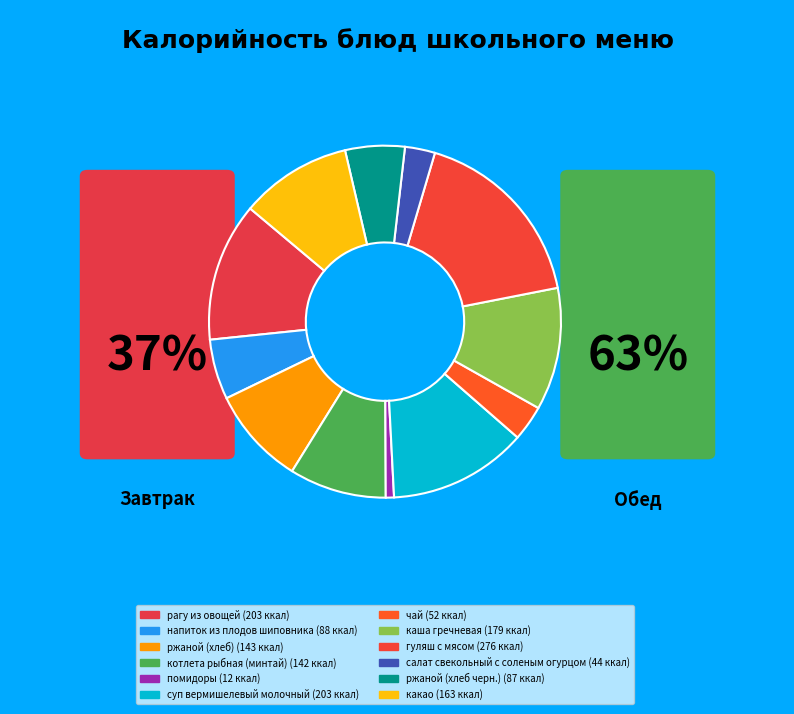

Count the number of slices in the pie.

12